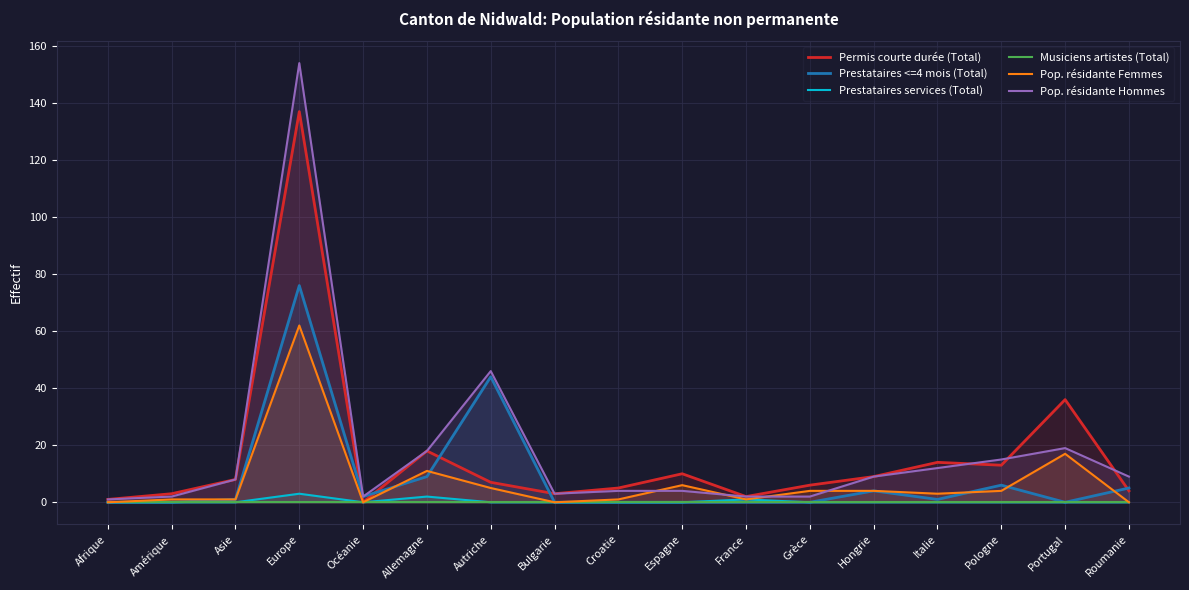

The Pop. résidante Femmes series shows 0 at Roumanie. True or false?

True